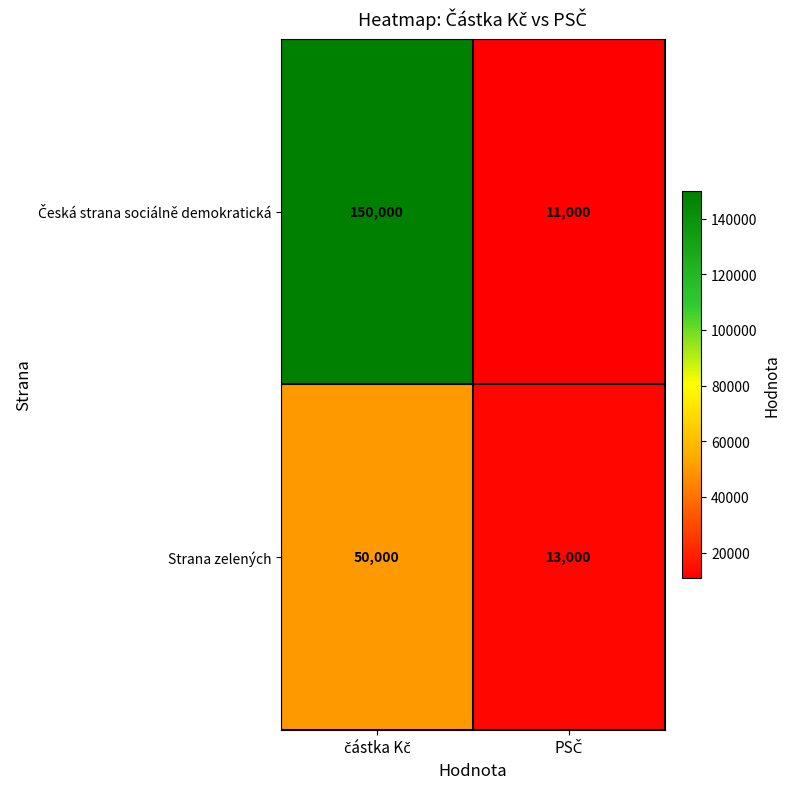

What is the minimum value shown in the chart?

11000